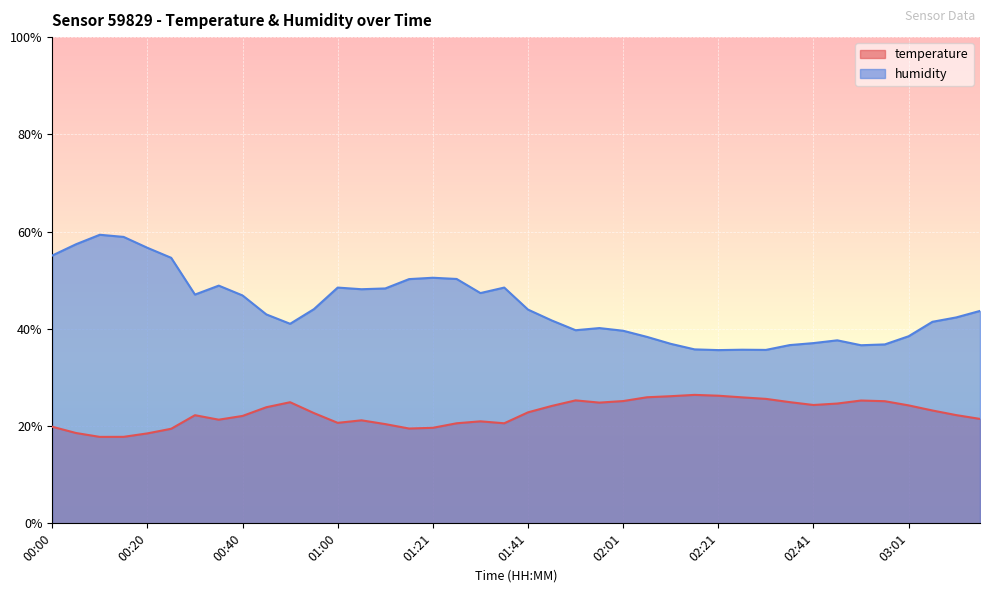

How many values in the temperature series are below 22?

16